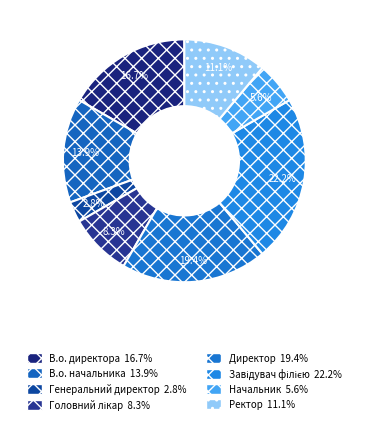

What percentage do В.о. директора and Начальник together represent?

22.2%